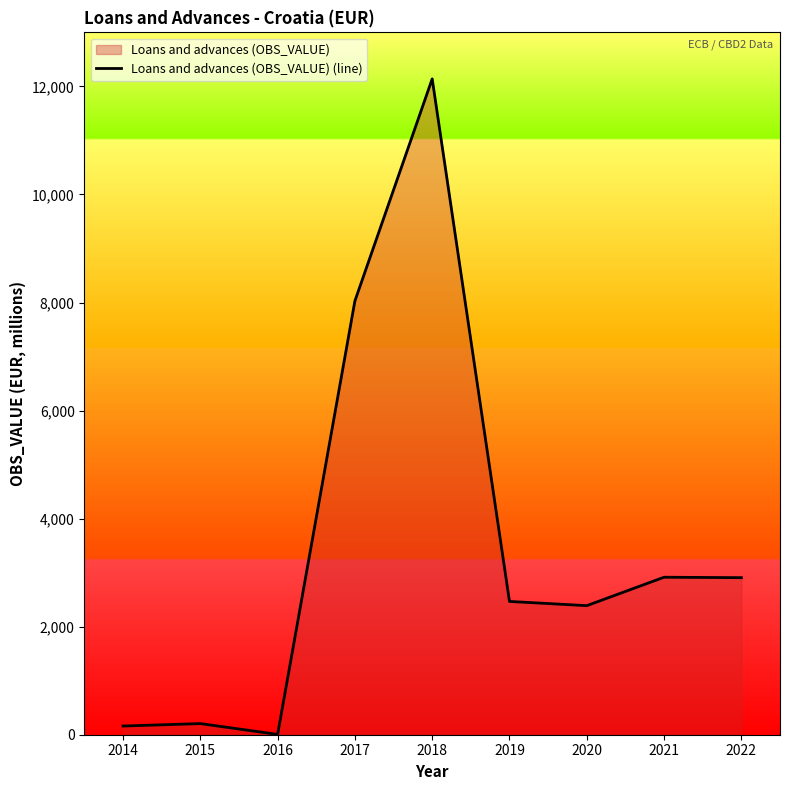

How many interior local peaks (higher than both neighbors) does the data have?

3